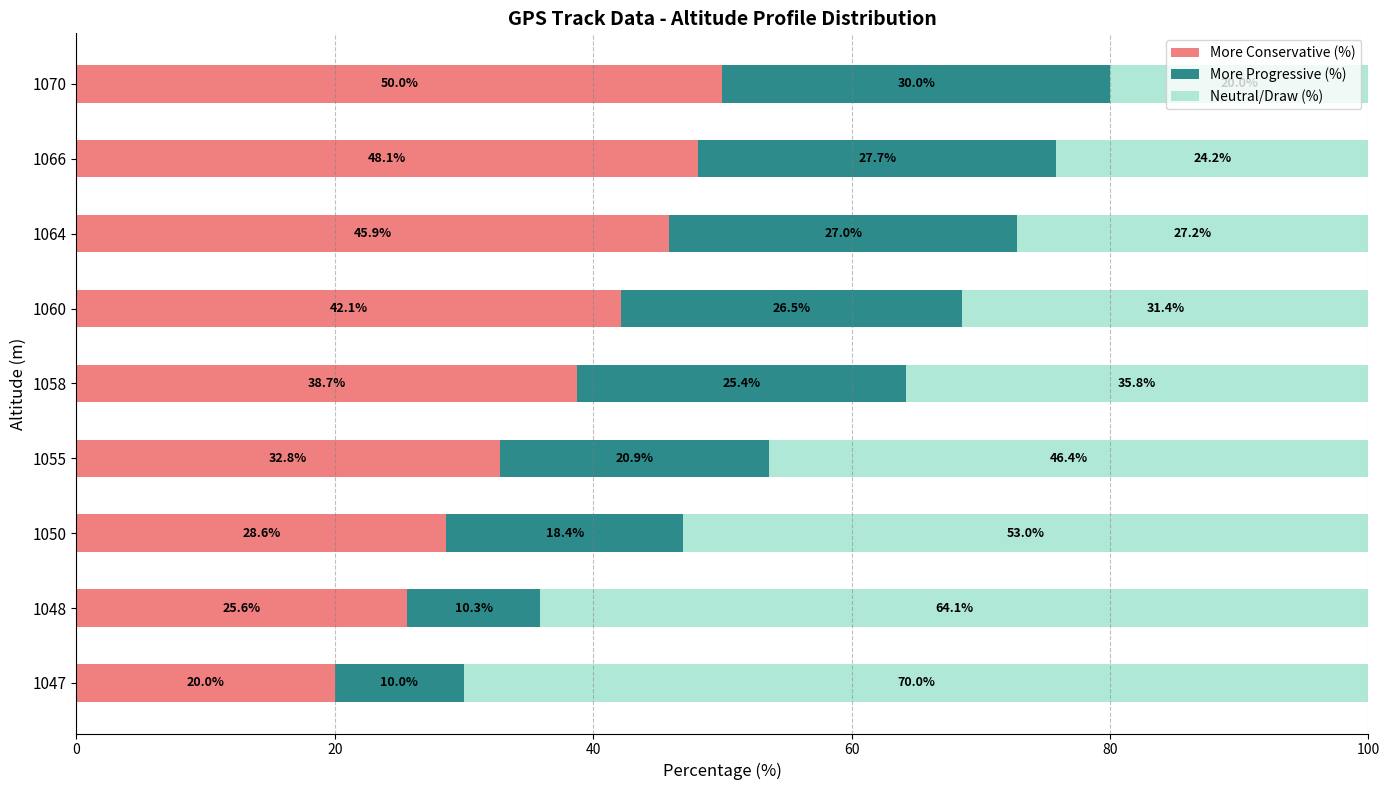

What is the sum of the More Conservative (%) values at 1047 and 1066?

68.1